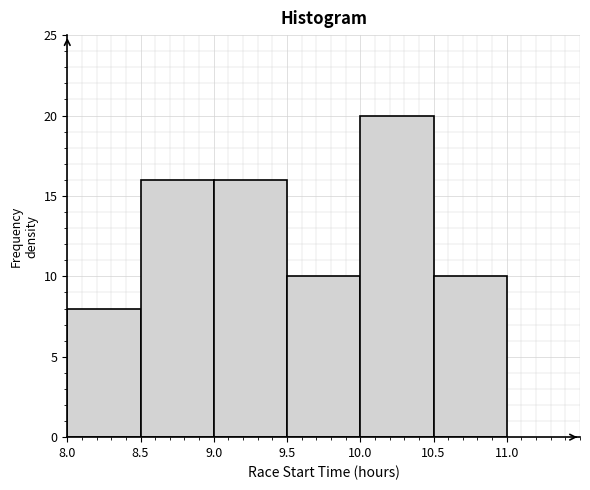

Reading left to right, list every bar in this chart as the range it spans on the x-axis followed by its height. The values are not printed on the chart, so give them approximately, as read against the axis.

8.0 to 8.5: 8
8.5 to 9.0: 16
9.0 to 9.5: 16
9.5 to 10.0: 10
10.0 to 10.5: 20
10.5 to 11.0: 10